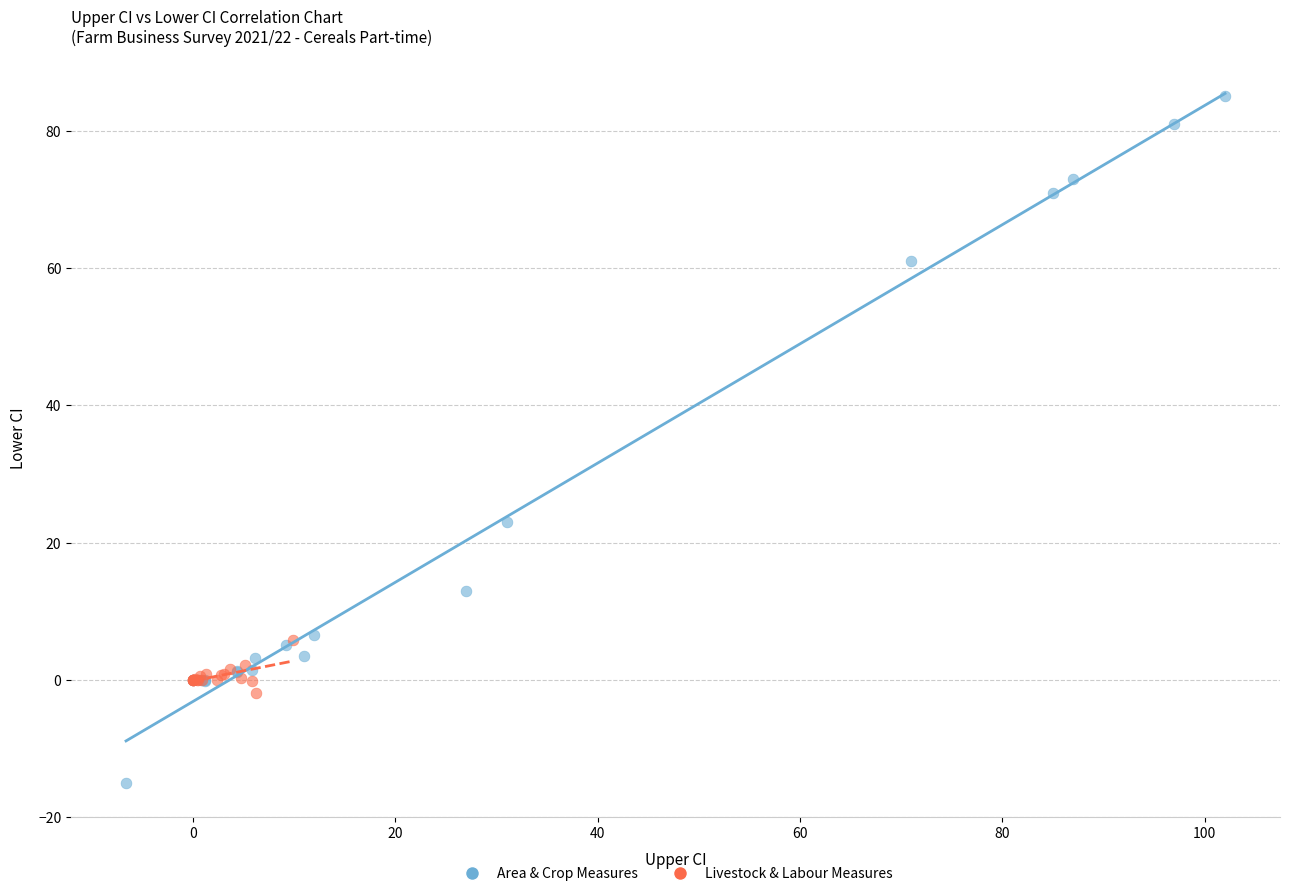

Which series contains the lowest Y value?

Area & Crop Measures